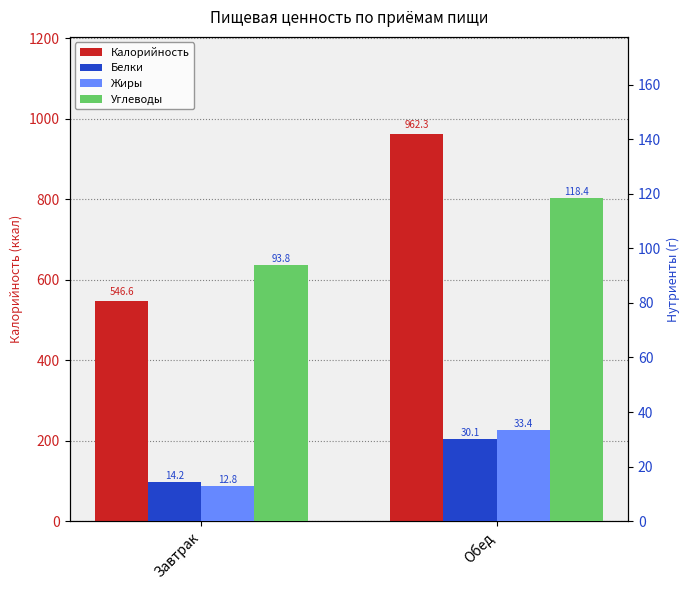

What are all the series names shown in the legend?

Калорийность, Белки, Жиры, Углеводы